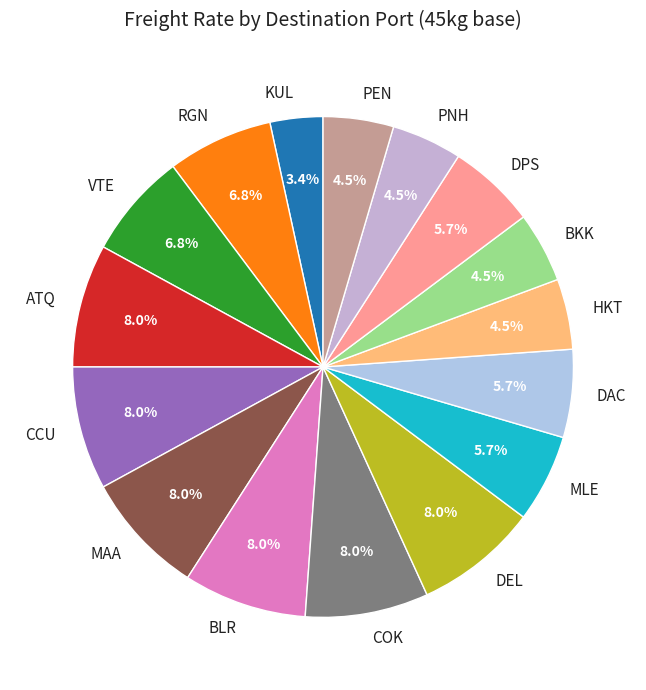

Between DAC and MAA, which is larger?

MAA